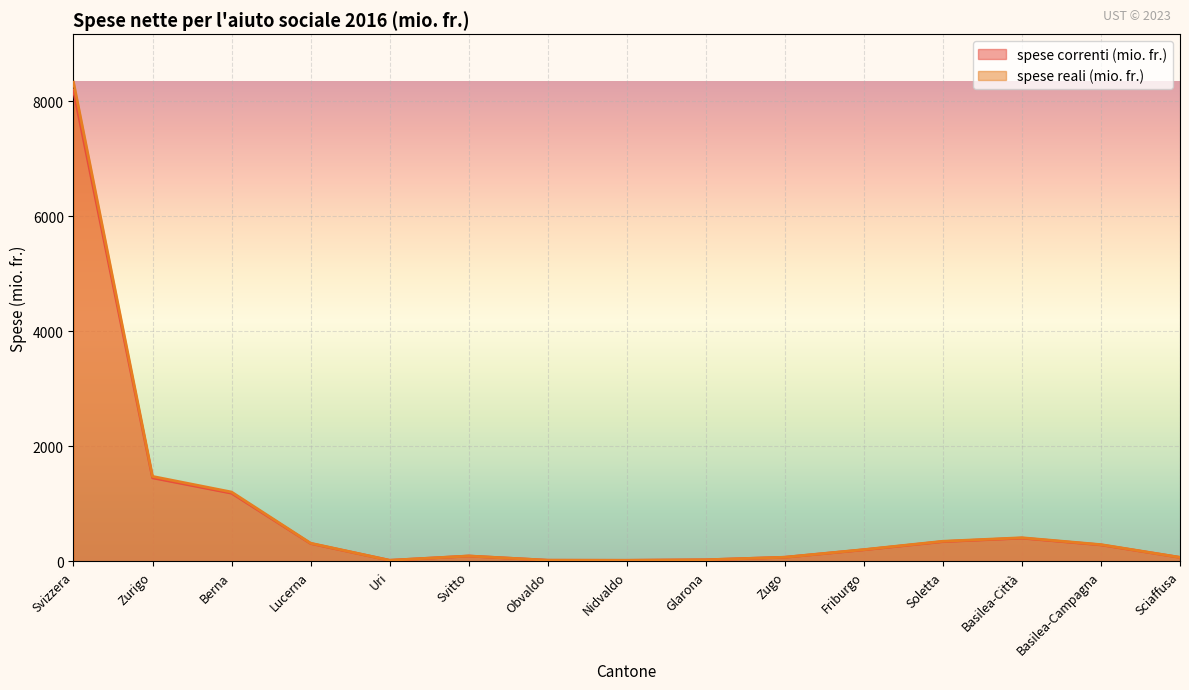

True or false: spese correnti (mio. fr.) has a value of 16.9 at Nidvaldo.

True